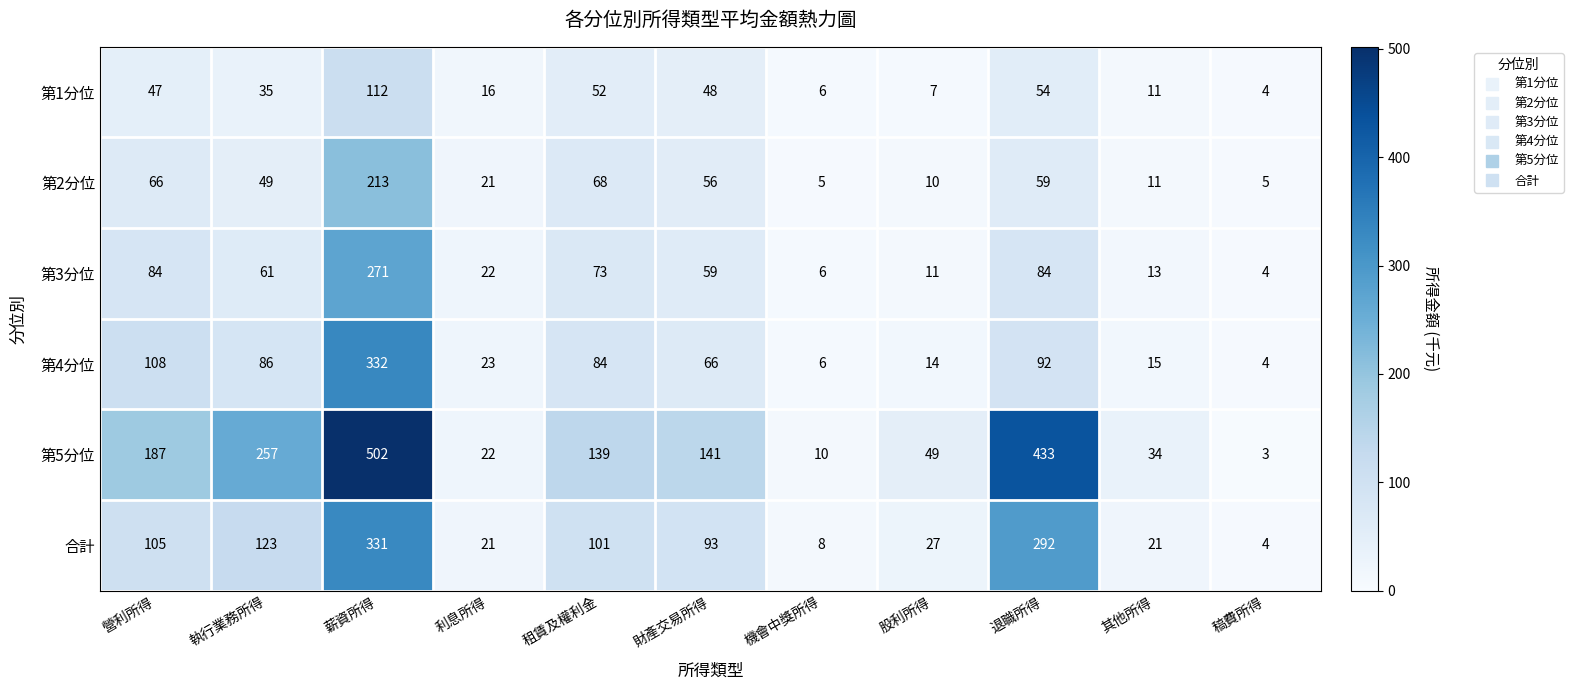

Which series has the largest total across all categories?

第5分位